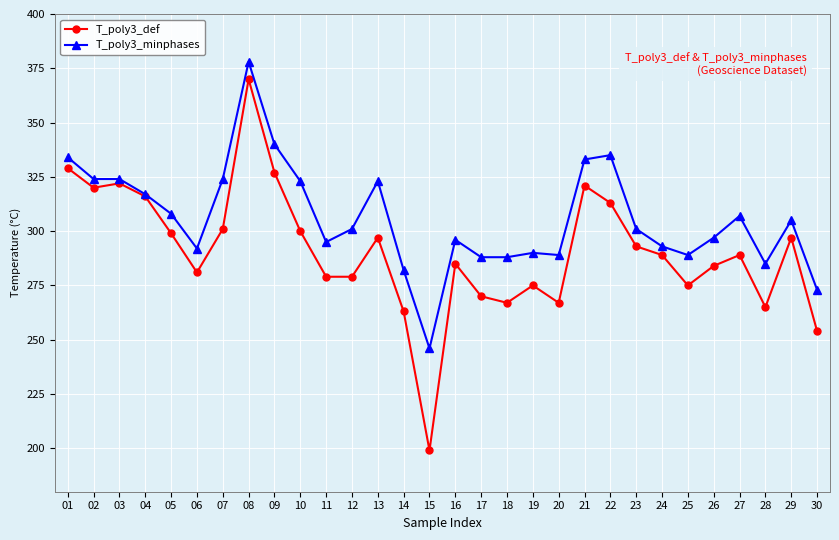

At which category is the sum across all series the highest?

08